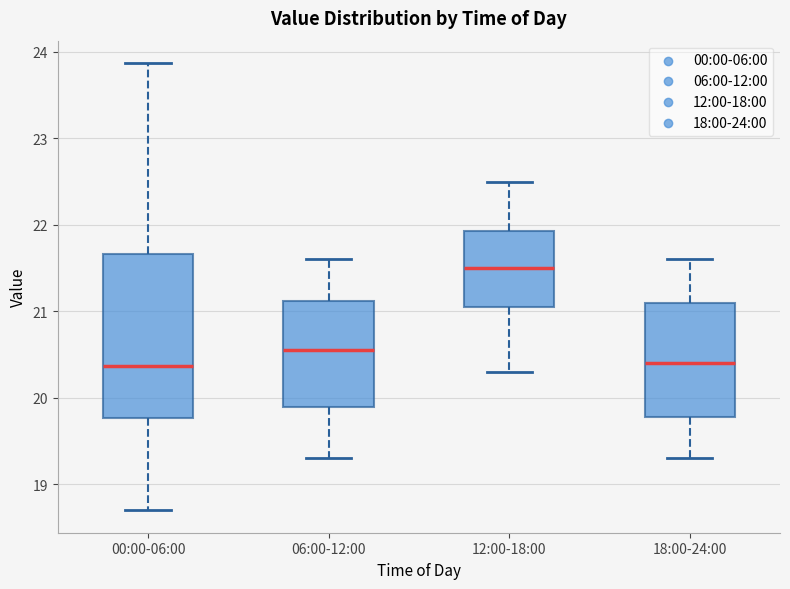

Which box is the tallest, from its lower edge to its upper edge?

00:00-06:00